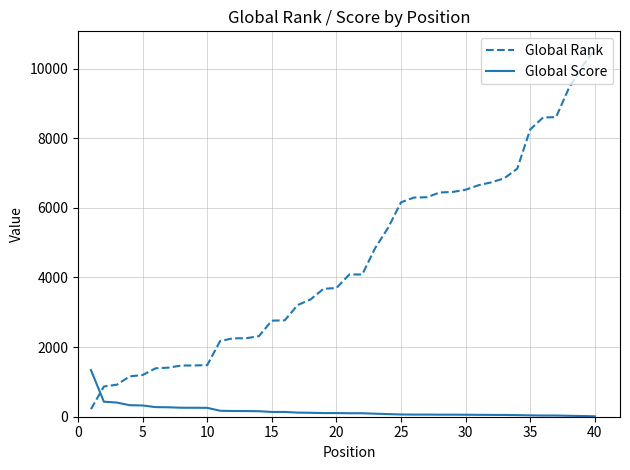

True or false: Global Score and Global Rank cross at least once.

True